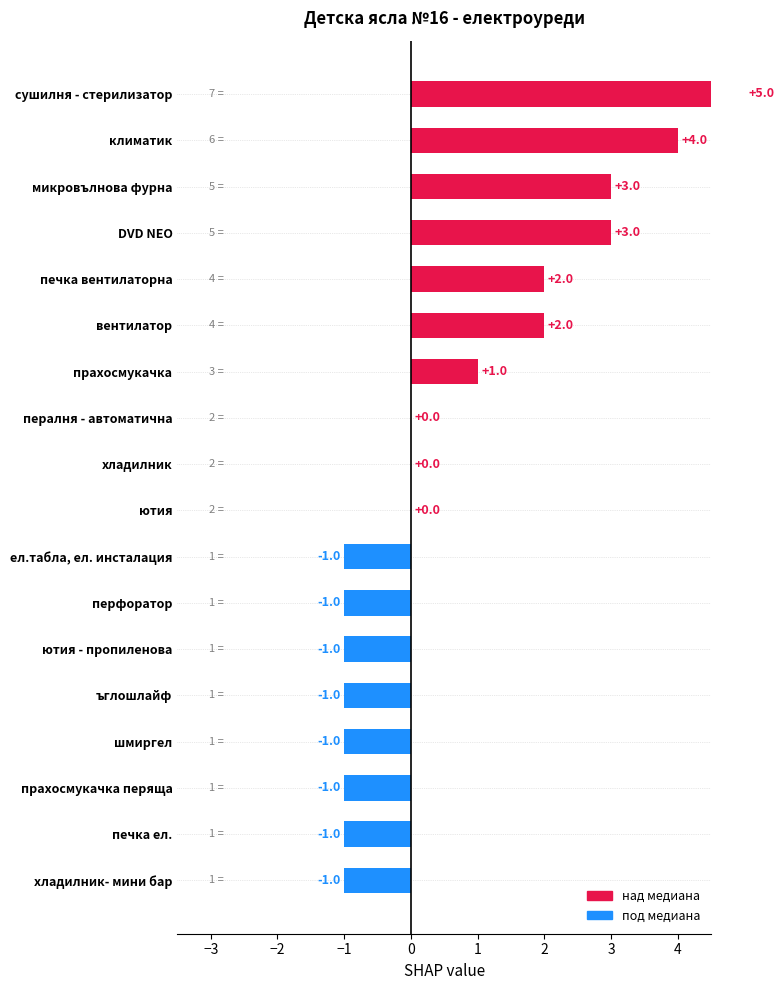

Are the bars horizontal?

Yes